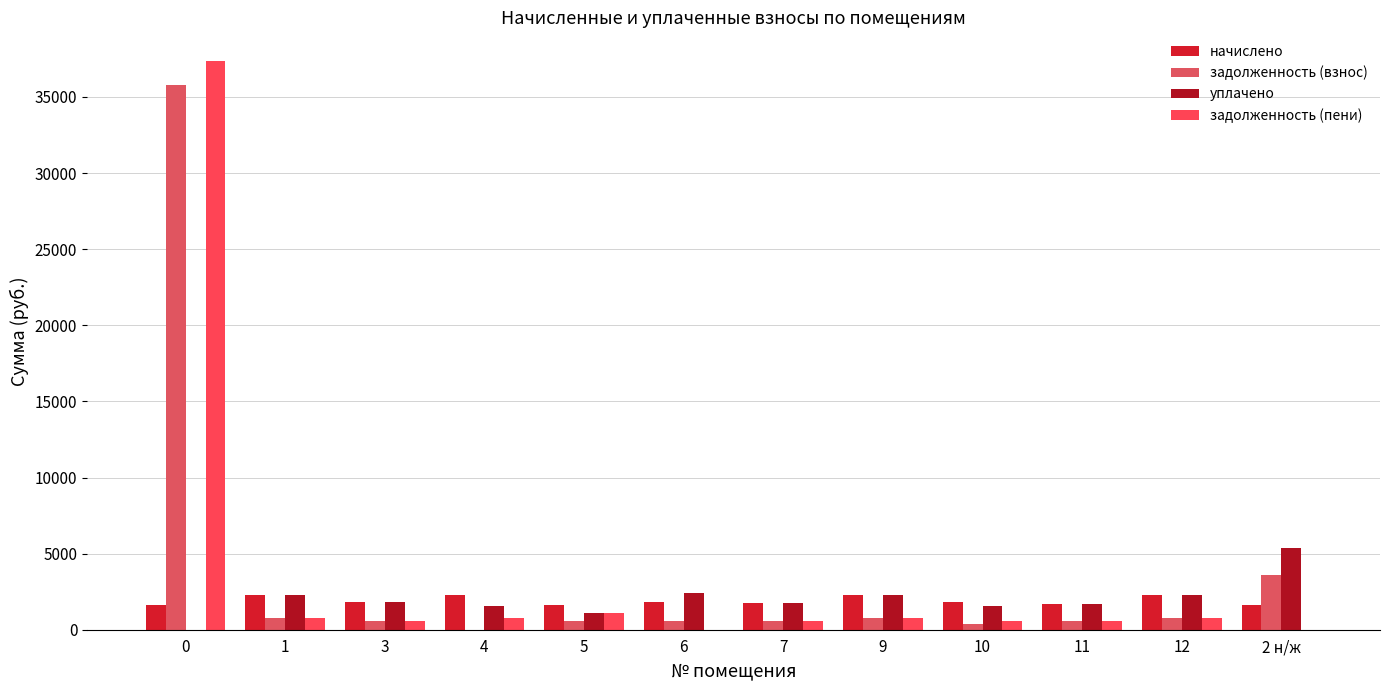

Which category has the highest value in the начислено series?

4